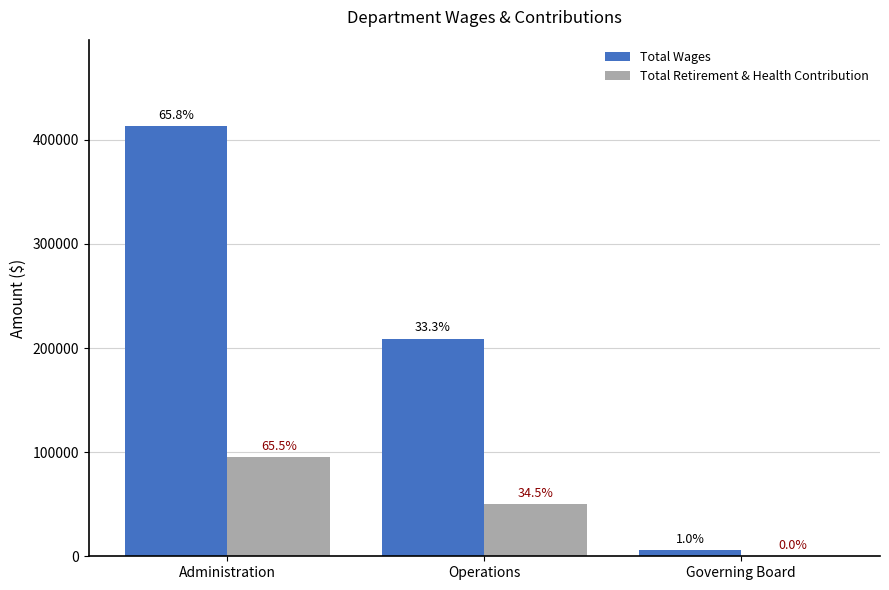

Which category has the lowest value in the Total Retirement & Health Contribution series?

Governing Board